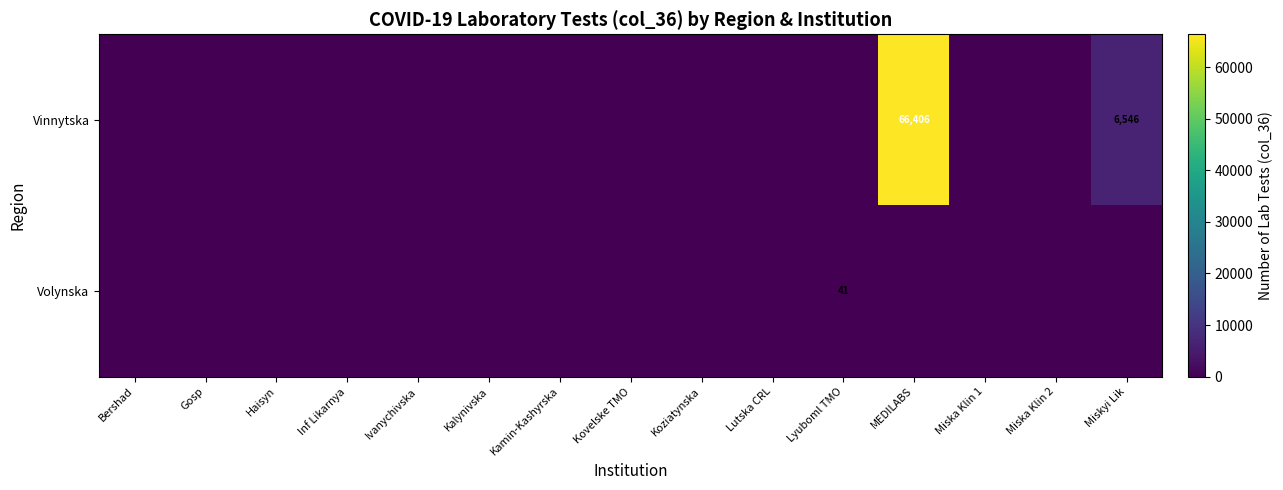

At which category is the sum across all series the highest?

MEDILABS